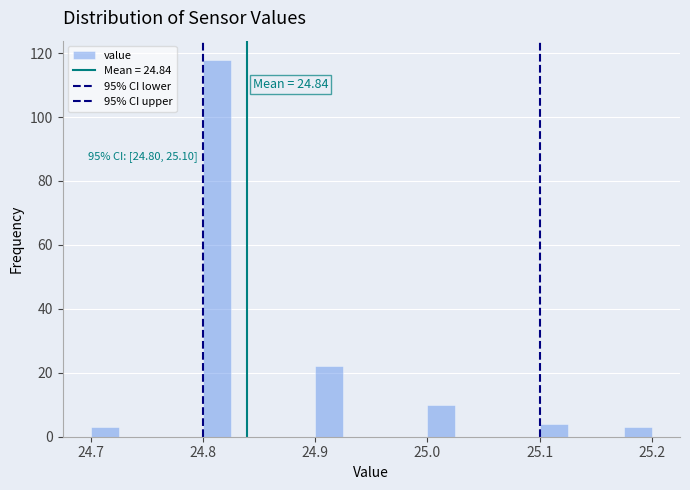

Read against the x-axis, roughly where is the centre of the tallest bar?

24.81